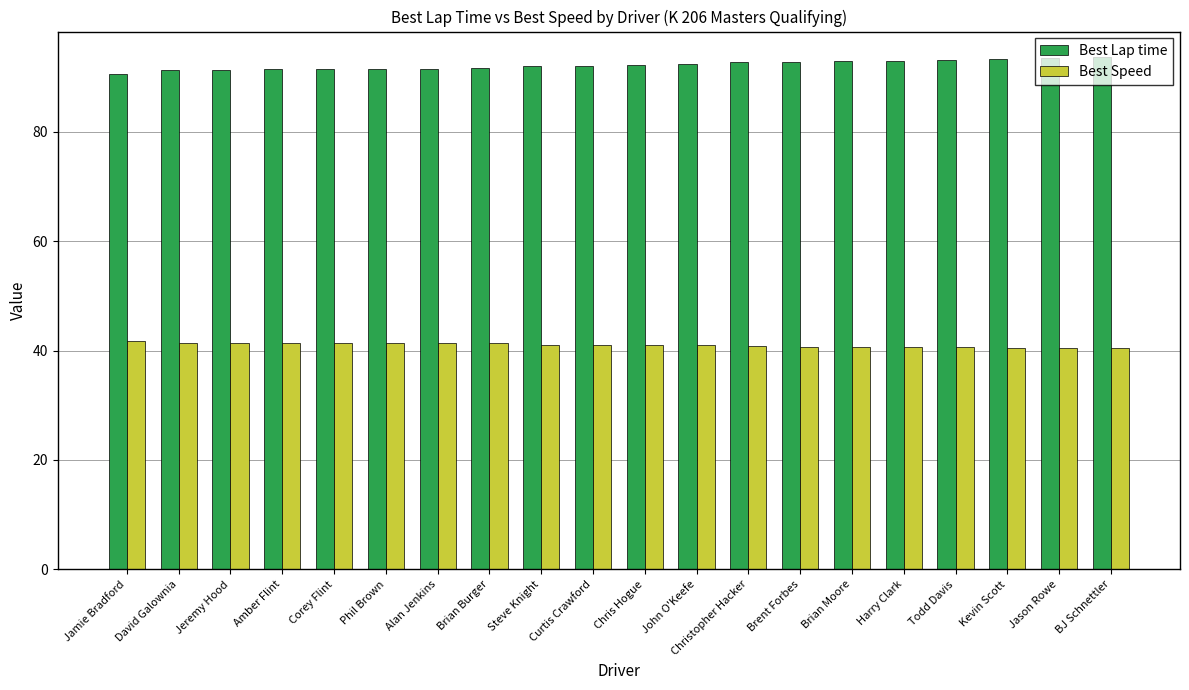

At which label does Best Speed first exceed 41?

Jamie Bradford